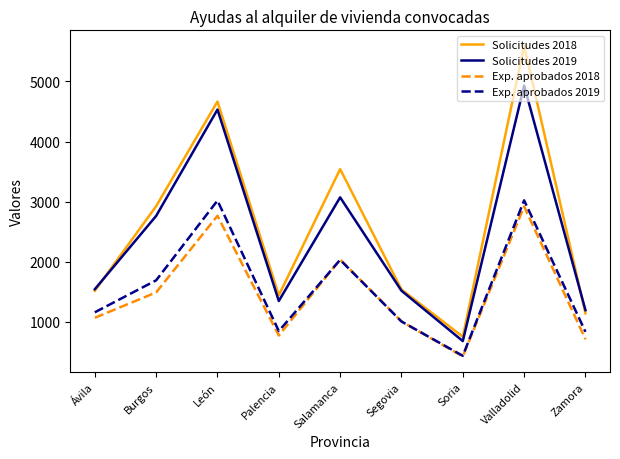

What is the difference between the maximum and second lowest values in the Solicitudes 2018 series?

4452